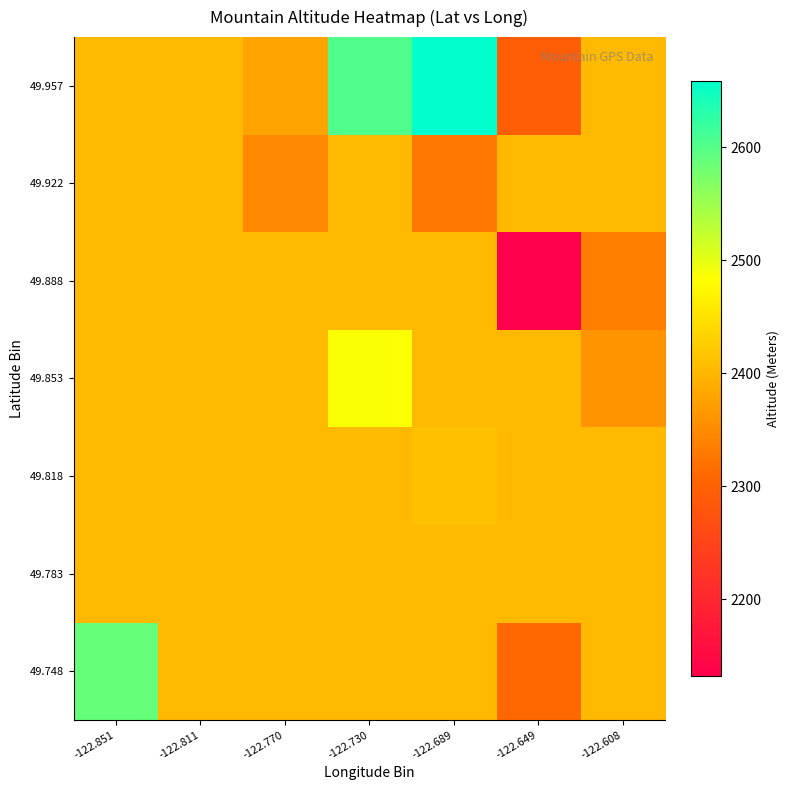

Rank the series at -122.851 from highest to lowest value.

49.748, 49.783, 49.818, 49.853, 49.888, 49.922, 49.957